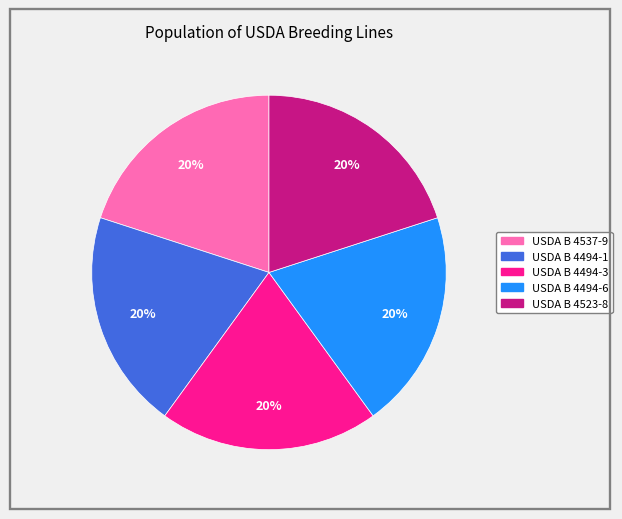

To the nearest percent, what is the average slice percentage?

20%